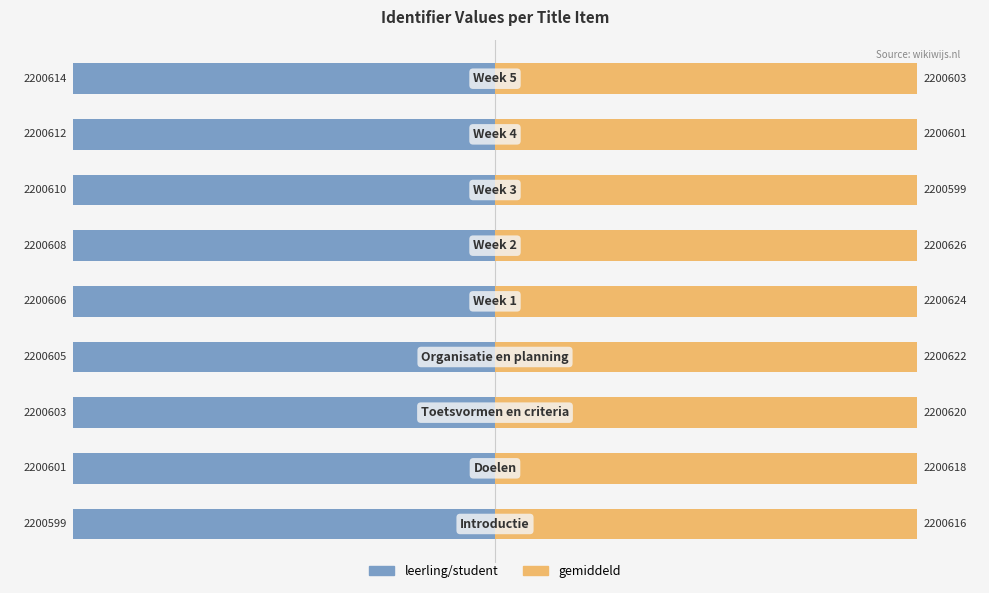

List the series in order of their overall mean, highest first.

gemiddeld, leerling/student